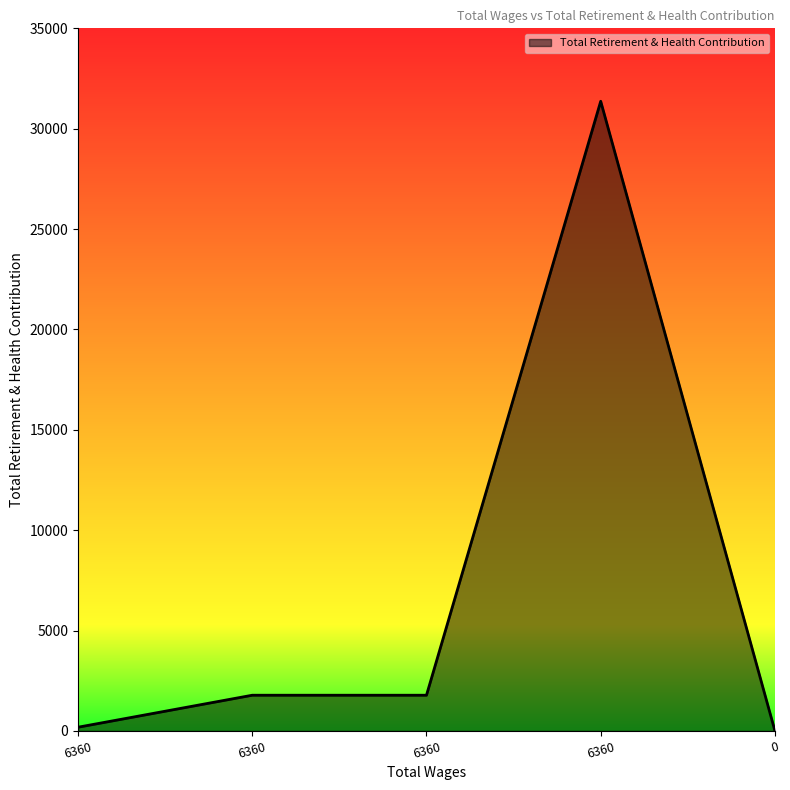

Does the chart display data point markers on the line(s)?

No